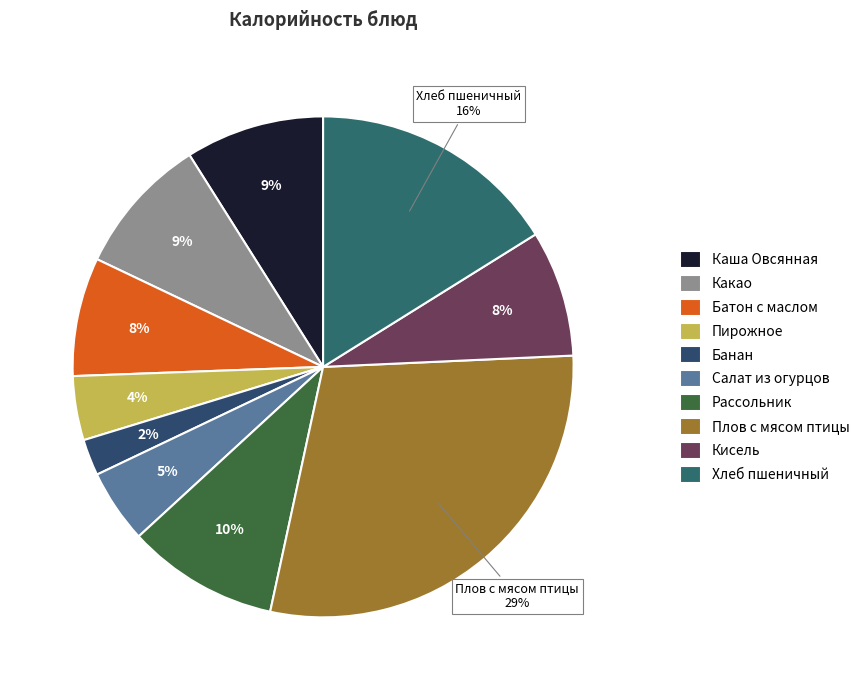

To the nearest percent, what is the difference between the largest and smallest slice percentages?

27%